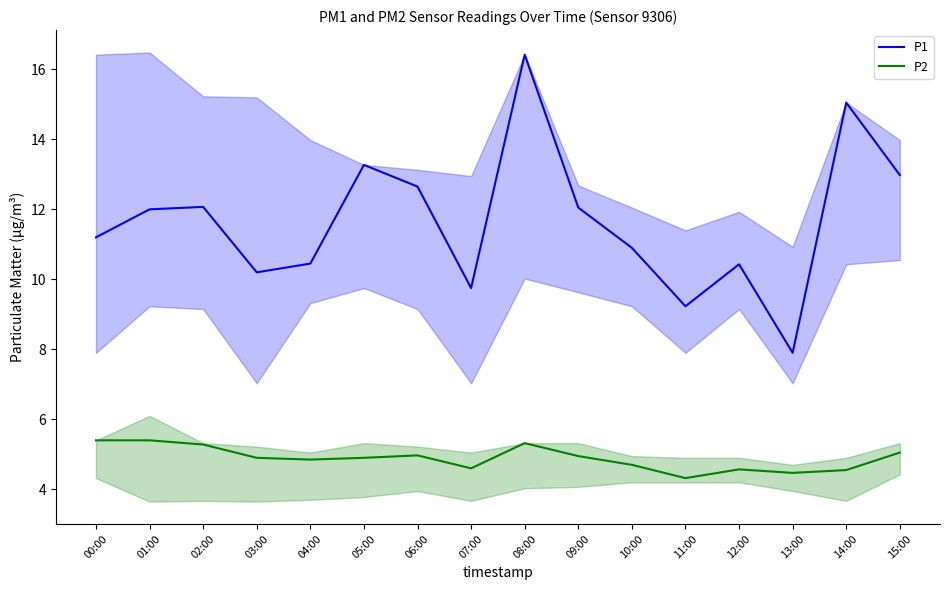

What is the maximum value for P1?

16.4